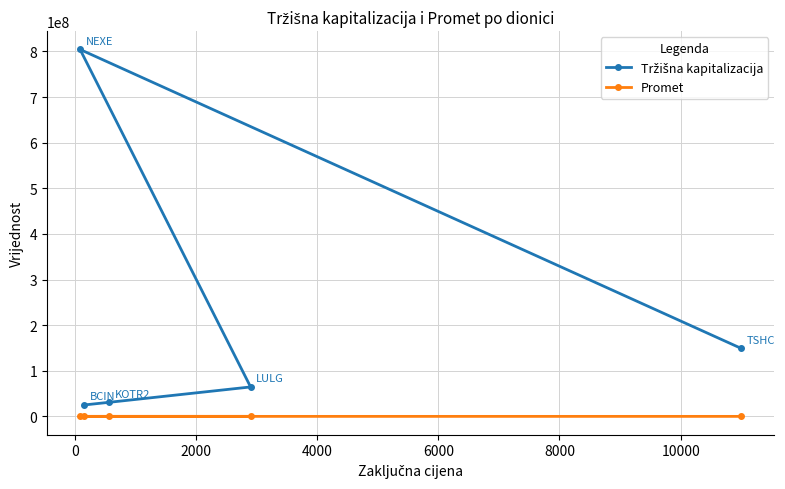

True or false: Promet and Tržišna kapitalizacija intersect in this chart.

False